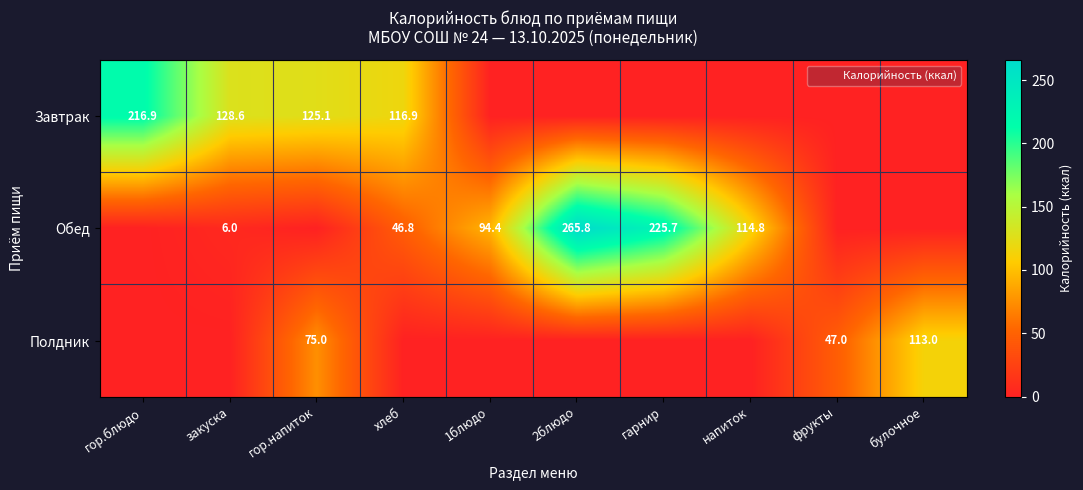

Which category has the highest value across all series?

2блюдо